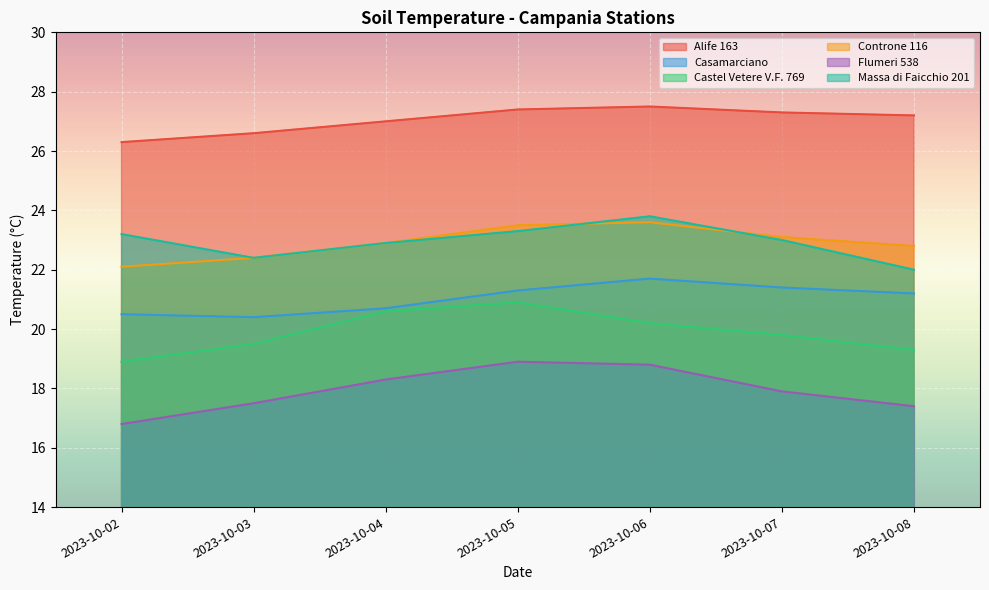

Which series has the widest spread of values?

Flumeri 538